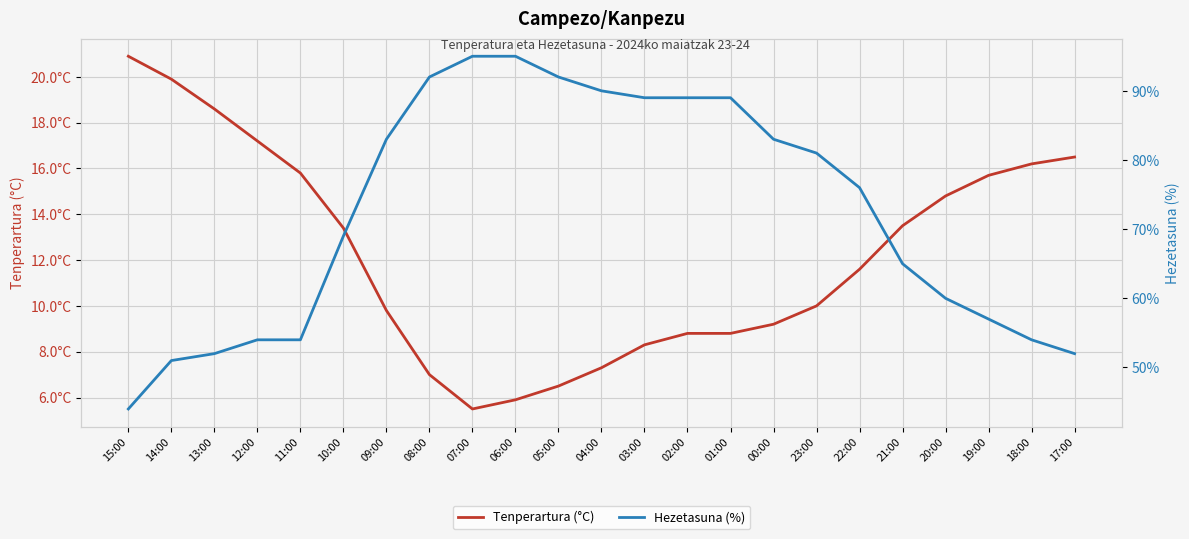

What is the spread (max minus min) of values at 05:00?

85.5